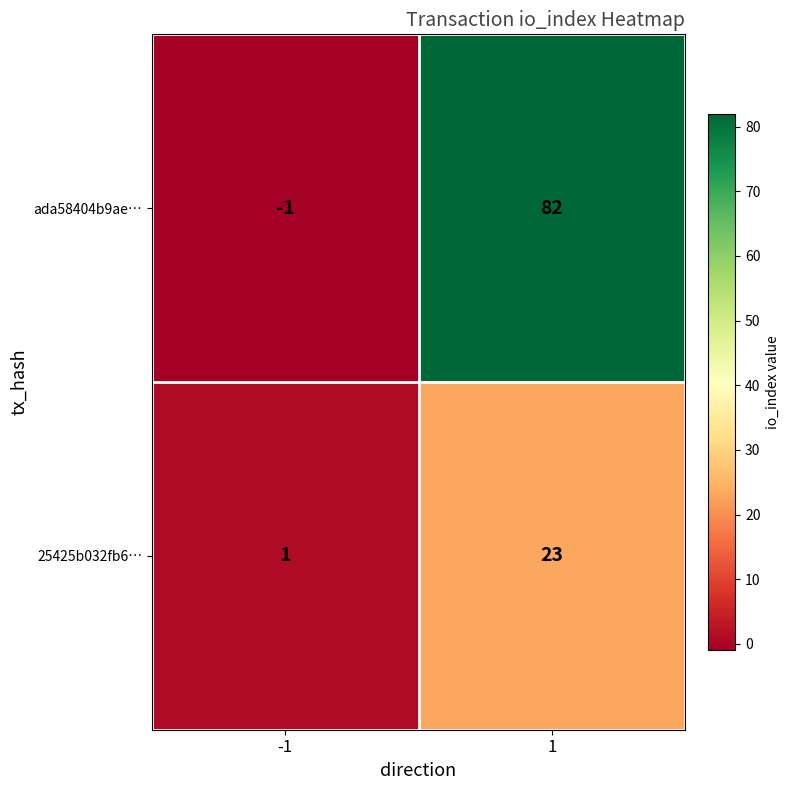

The ada58404b9ae… series shows 137 at 1. True or false?

False